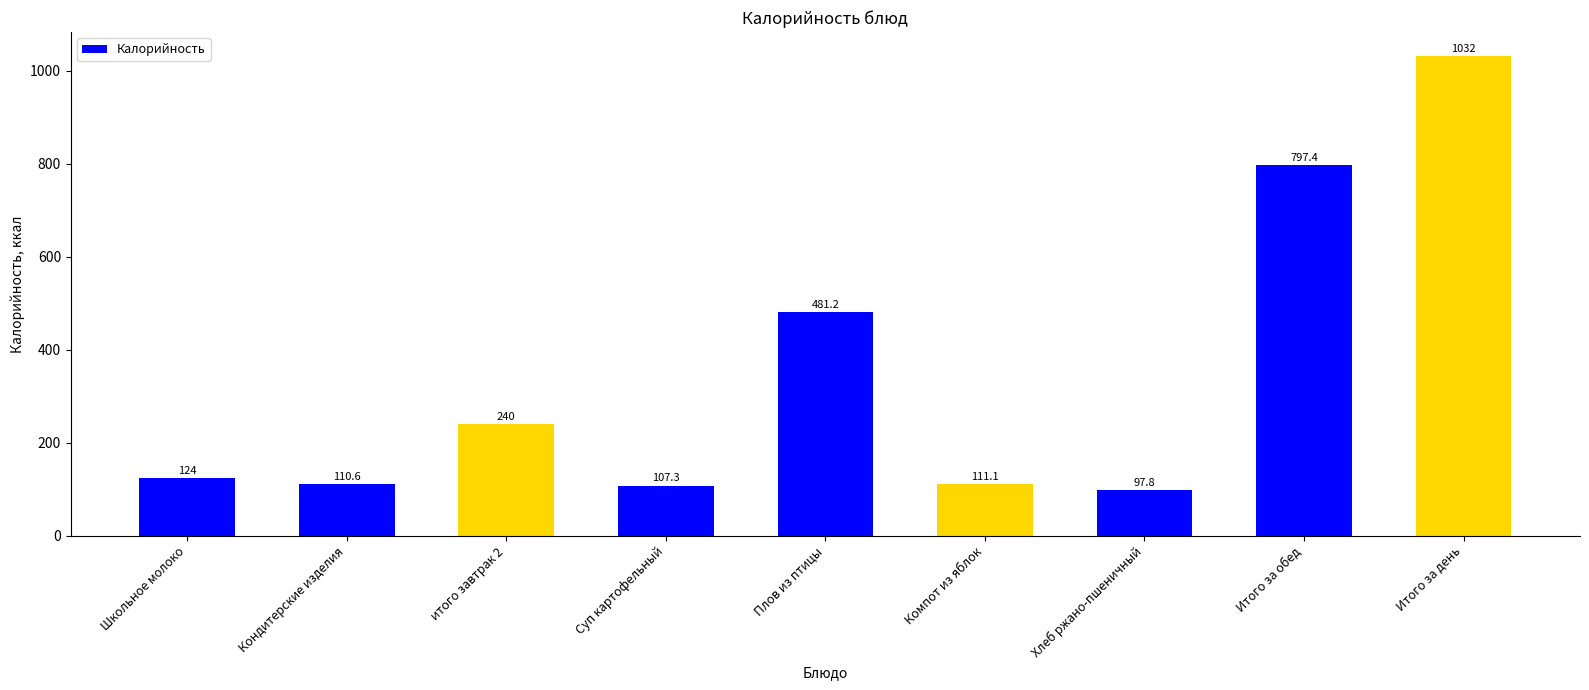

What is the label of the 8th bar from the left?

Итого за обед